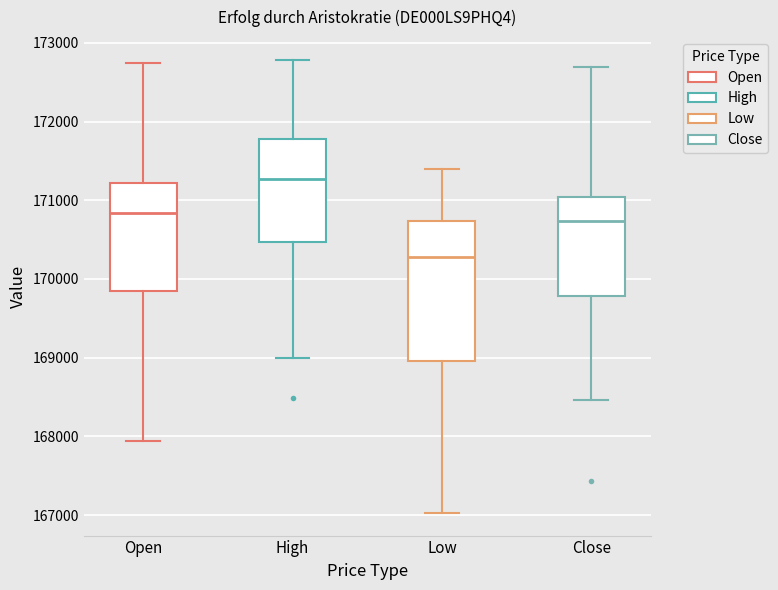

Comparing the boxes themselves (not the whiskers), which one is the tallest?

Low